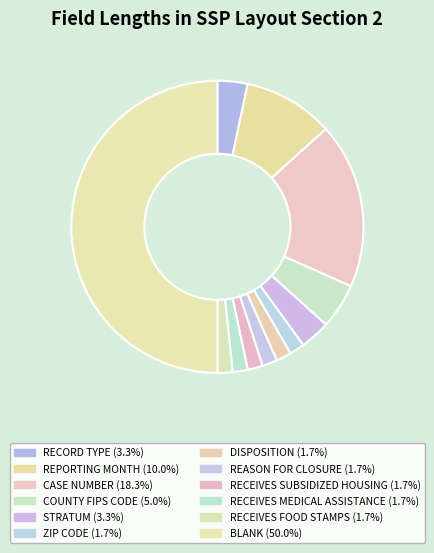

What percentage is the STRATUM slice, to the nearest percent?

3%